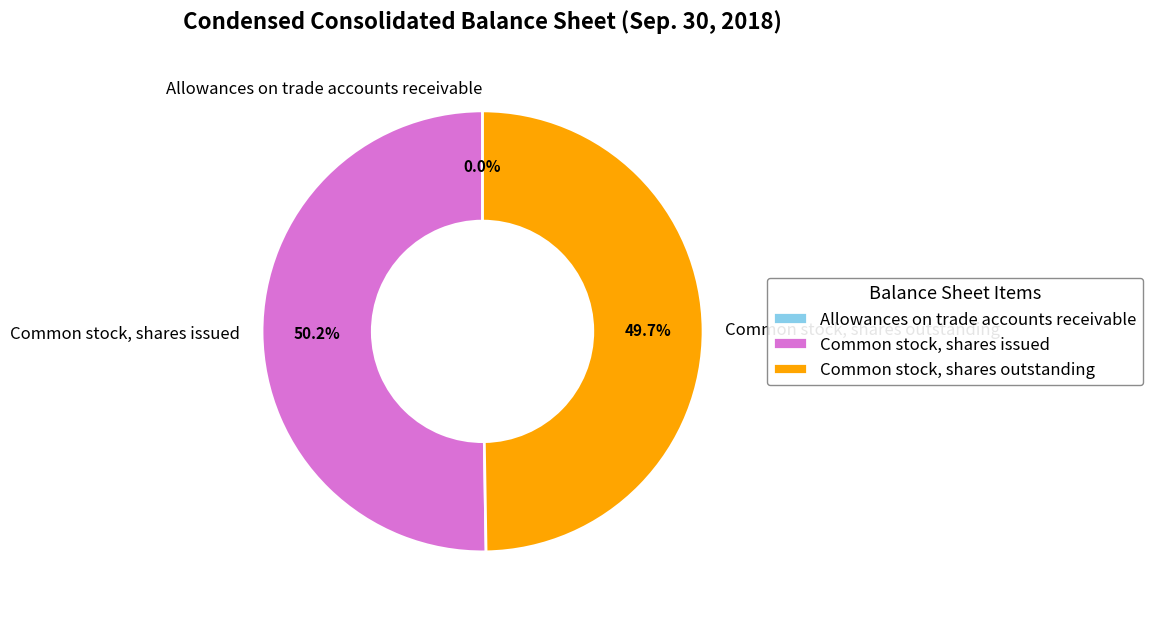

Which category accounts for the majority?

Common stock, shares issued